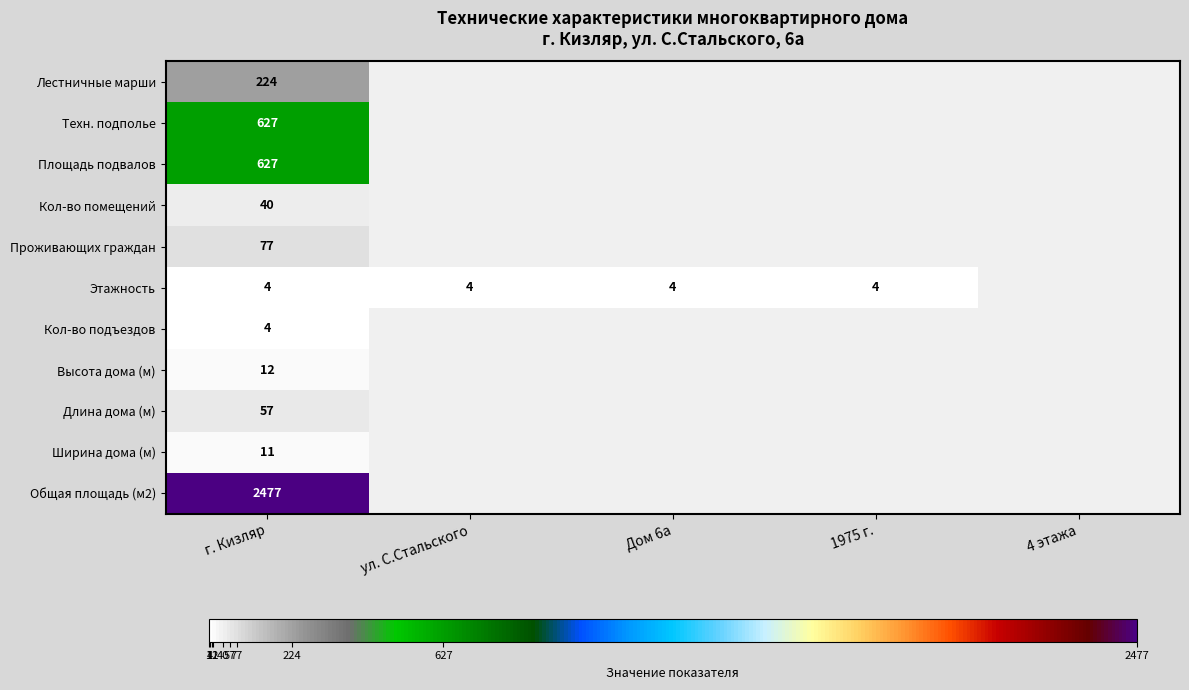

At which category is the sum across all series the highest?

г. Кизляр